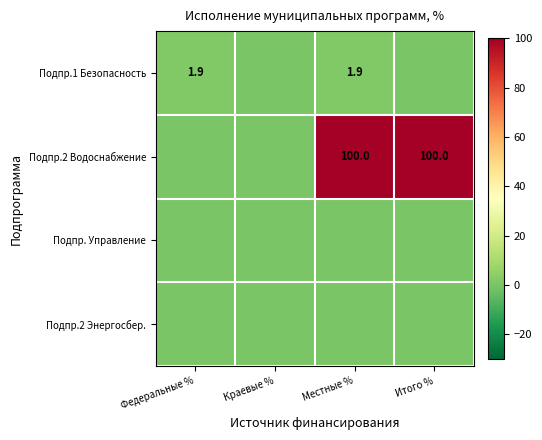

Is it true that Подпр.2 Водоснабжение equals 67.1 at Итого %?

False